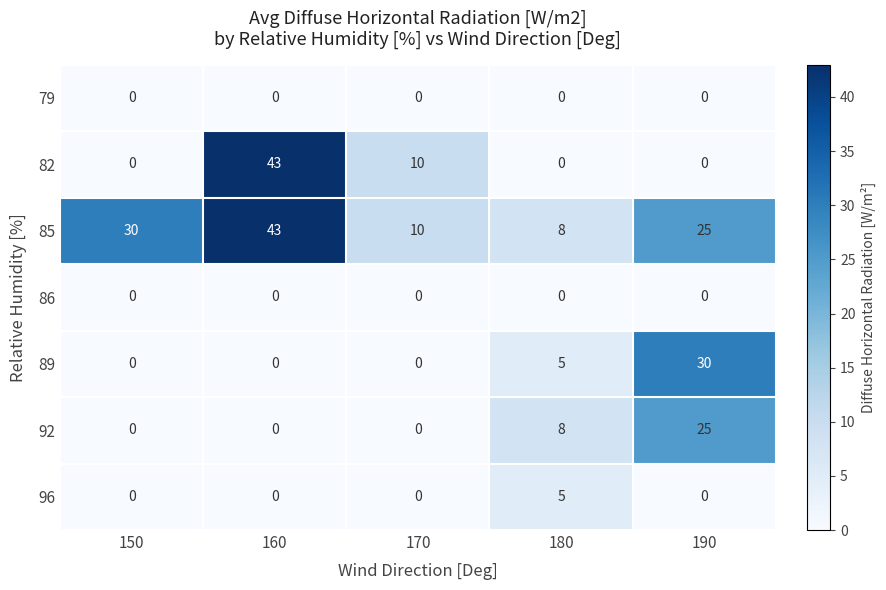

Which series has the largest total across all categories?

85